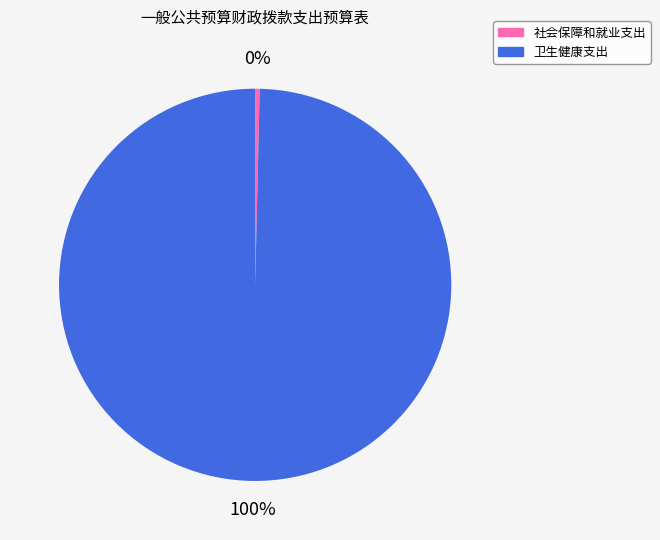

To the nearest percent, what is the combined percentage of 社会保障和就业支出 and 卫生健康支出?

100%